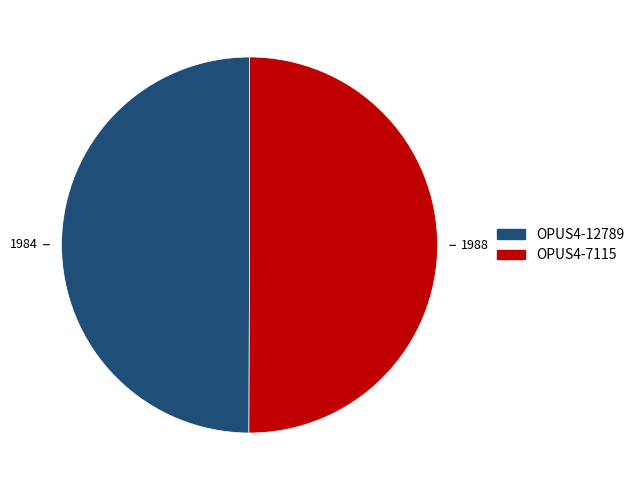

Is the sum of OPUS4-7115 and OPUS4-12789 greater than half?

Yes